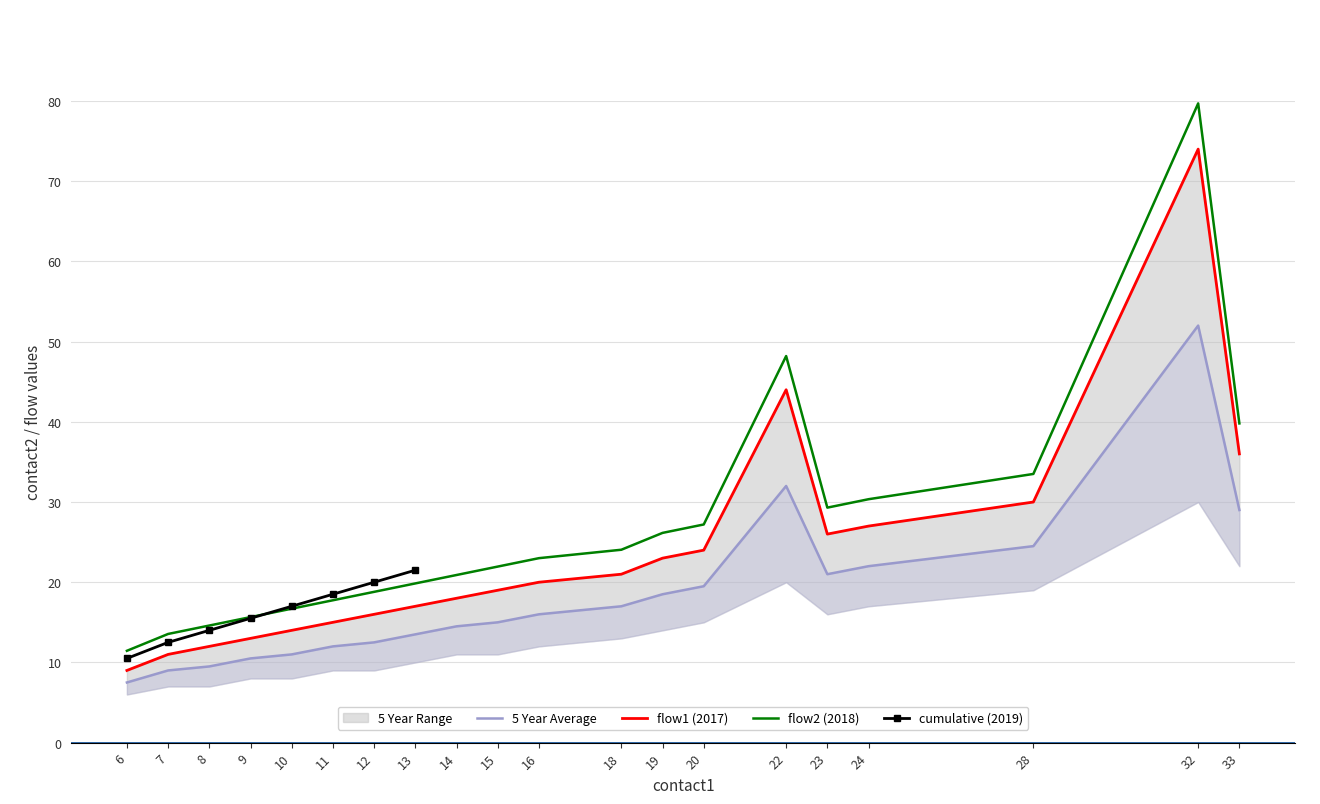

Which category has the lowest value in the flow2 series?

6